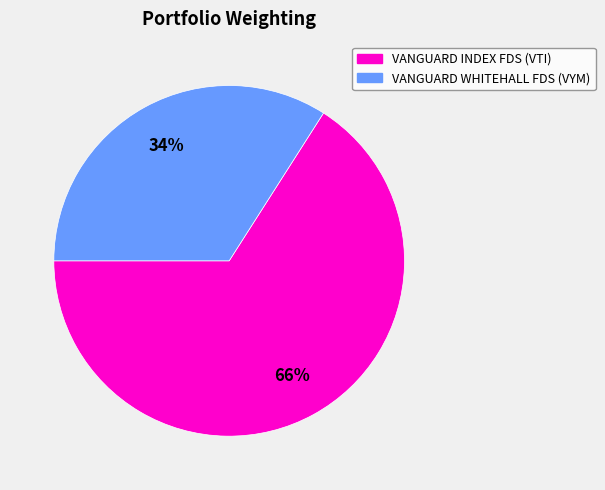

Between VANGUARD INDEX FDS and VANGUARD WHITEHALL FDS, which is larger?

VANGUARD INDEX FDS